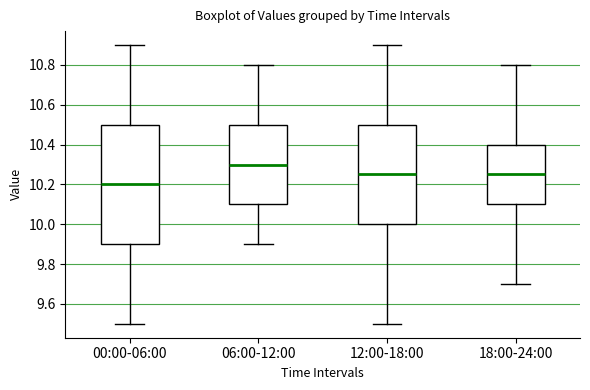

Where does the lower whisker of the box for 06:00-12:00 end on the y-axis? The values are not printed on the chart, so give them approximately, as read against the axis.

9.90